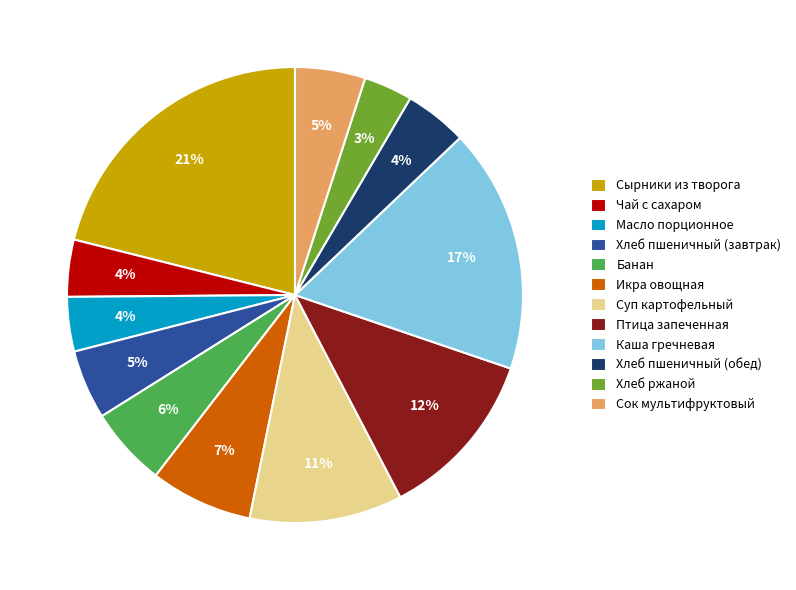

Combined, do Сок мультифруктовый and Икра овощная account for over 50%?

No